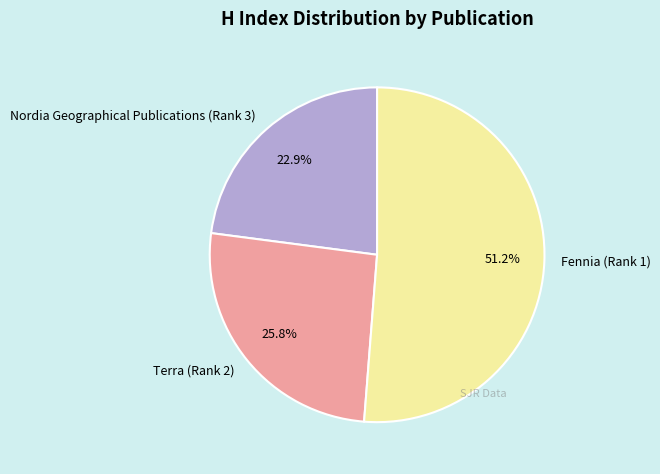

Is the sum of Fennia (Rank 1) and Nordia Geographical Publications (Rank 3) greater than half?

Yes